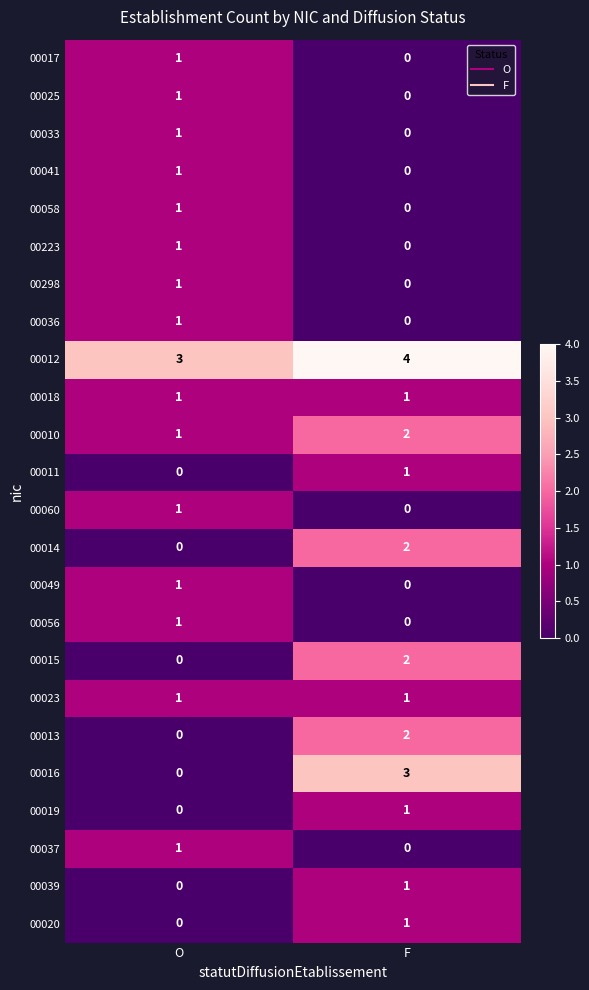

Which series changed the most between O and F?

00016